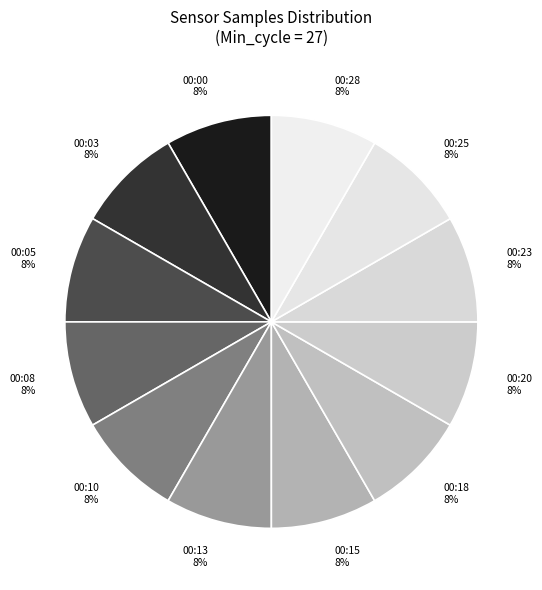

Is there any slice that represents more than half of the pie?

No